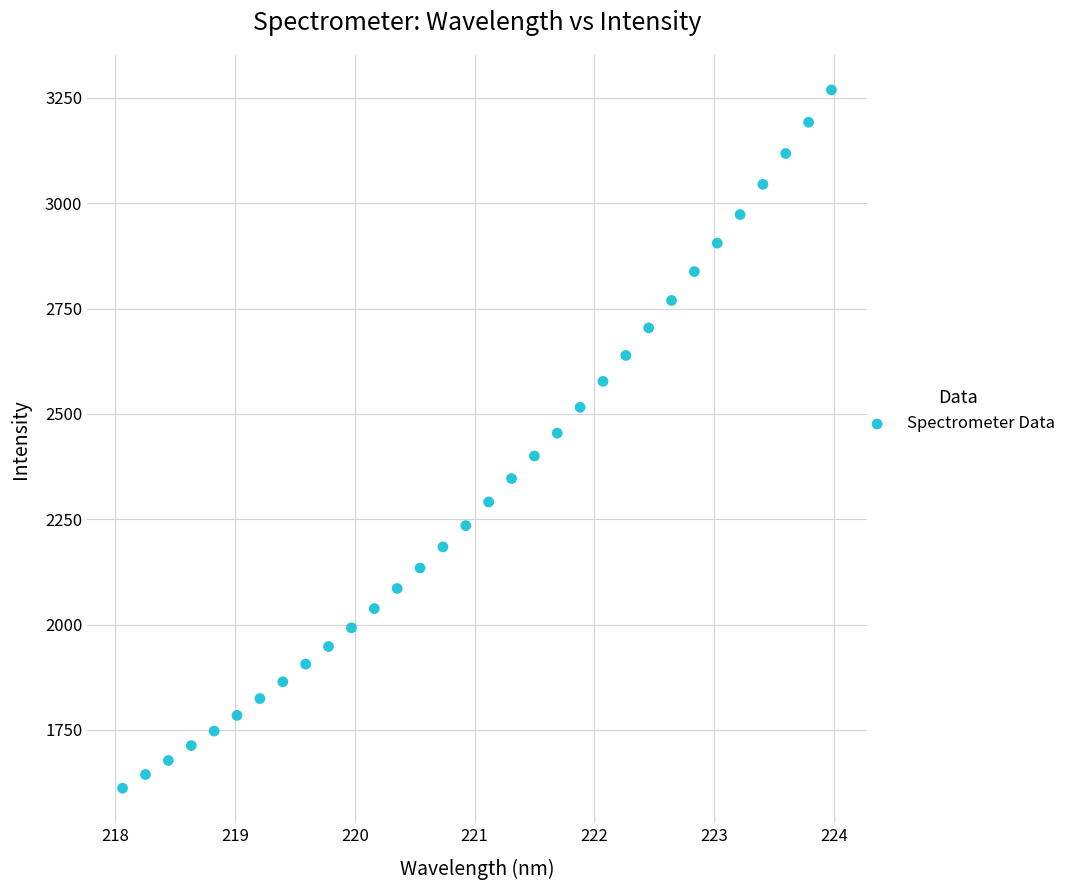

What is the range of Y values (max minus min)?

1657.4